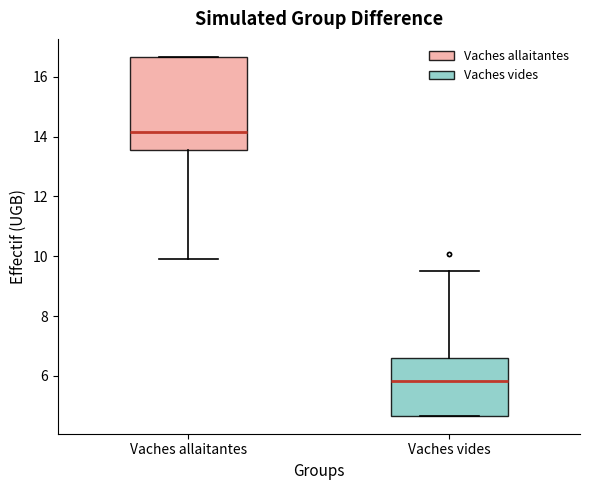

Which box's median line is the lowest?

Vaches vides